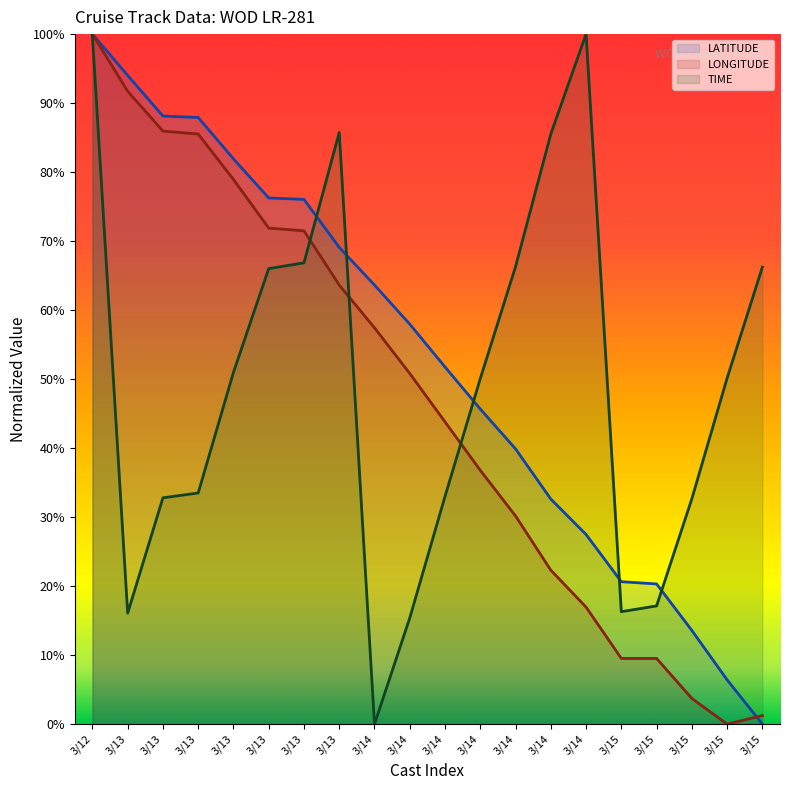

Between which two adjacent categories do LONGITUDE and LATITUDE first intersect?

3/15 and 3/15